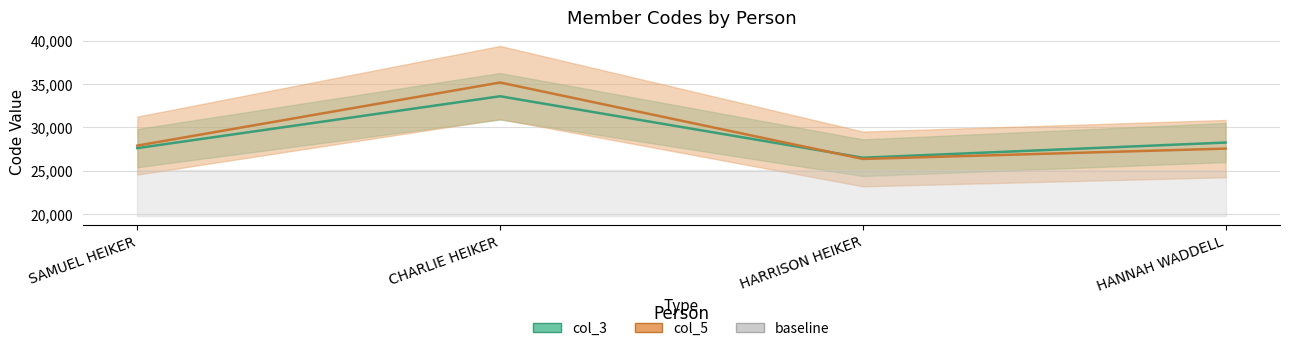

What is the total value across all series at SAMUEL HEIKER?

55499